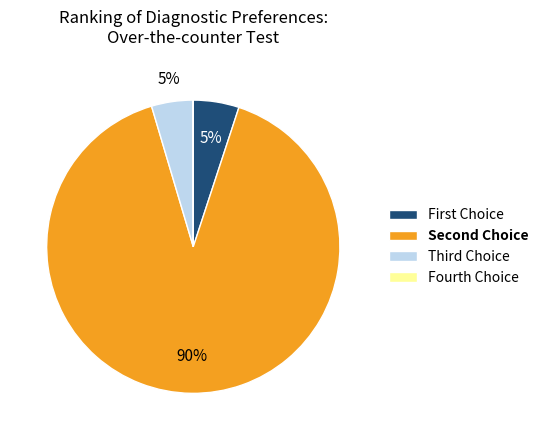

To the nearest percent, what is the difference between the largest and smallest slice percentages?

90%